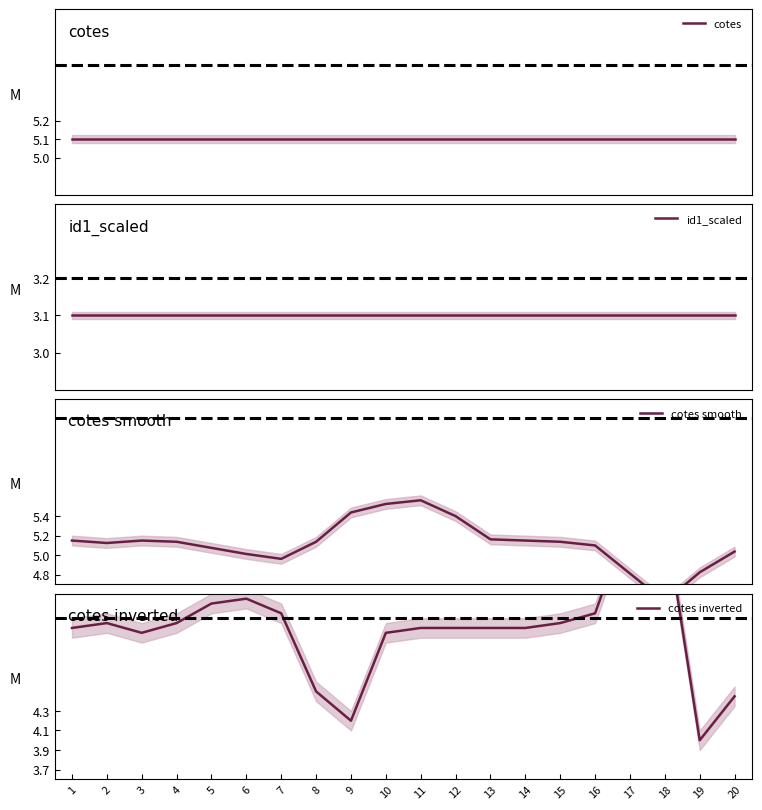

Reading left to right, what are all the values shown in this chart?

cotes: 1=5.1	2=5.1	3=5.1	4=5.1	5=5.1	6=5.1	7=5.1	8=5.1	9=5.1	10=5.1	11=5.1	12=5.1	13=5.1	14=5.1	15=5.1	16=5.1	17=5.1	18=5.1	19=5.1	20=5.1
id1_scaled: 1=3.1	2=3.1	3=3.1	4=3.1	5=3.1	6=3.1	7=3.1	8=3.1	9=3.1	10=3.1	11=3.1	12=3.1	13=3.1	14=3.1	15=3.1	16=3.1	17=3.1	18=3.1	19=3.1	20=3.1
cotes smooth: 1=5.2	2=5.1	3=5.1	4=5.1	5=5.1	6=5.0	7=5.0	8=5.1	9=5.4	10=5.5	11=5.6	12=5.4	13=5.2	14=5.2	15=5.1	16=5.1	17=4.8	18=4.5	19=4.8	20=5.0
cotes inverted: 1=5.2	2=5.2	3=5.1	4=5.2	5=5.4	6=5.5	7=5.3	8=4.5	9=4.2	10=5.1	11=5.2	12=5.2	13=5.2	14=5.2	15=5.2	16=5.3	17=6.3	18=6.3	19=4.0	20=4.5